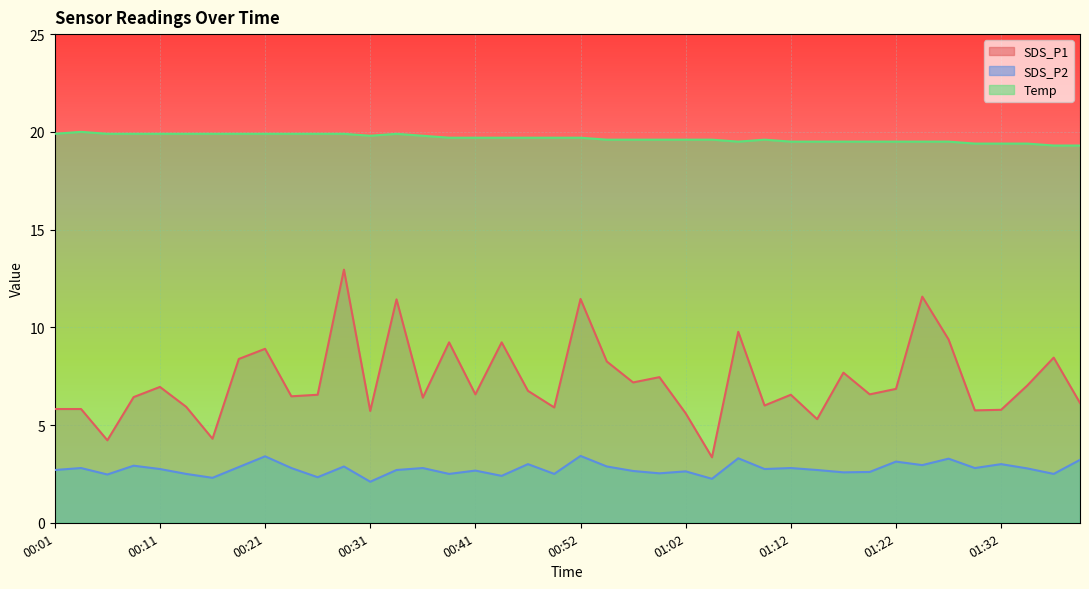

The value of SDS_P1 at 00:31 is 9.5. True or false?

False